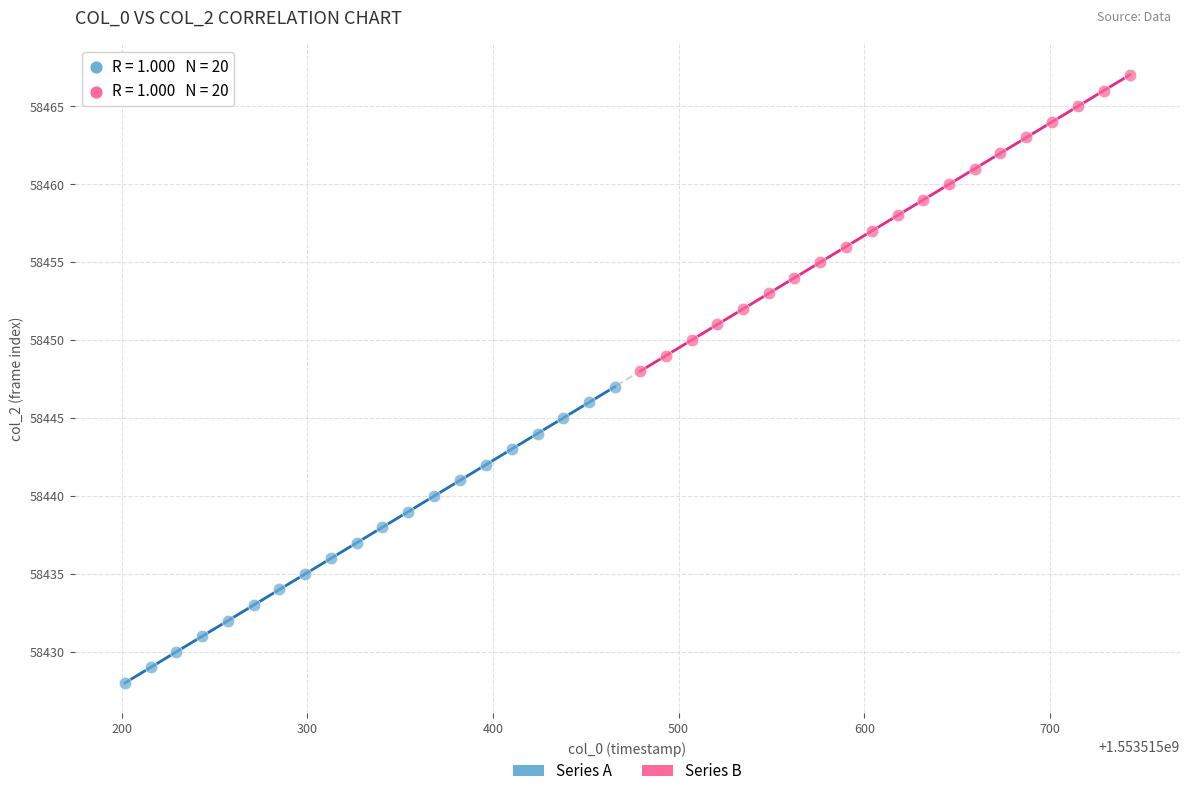

What are all the series names shown in the legend?

Series A, Series B